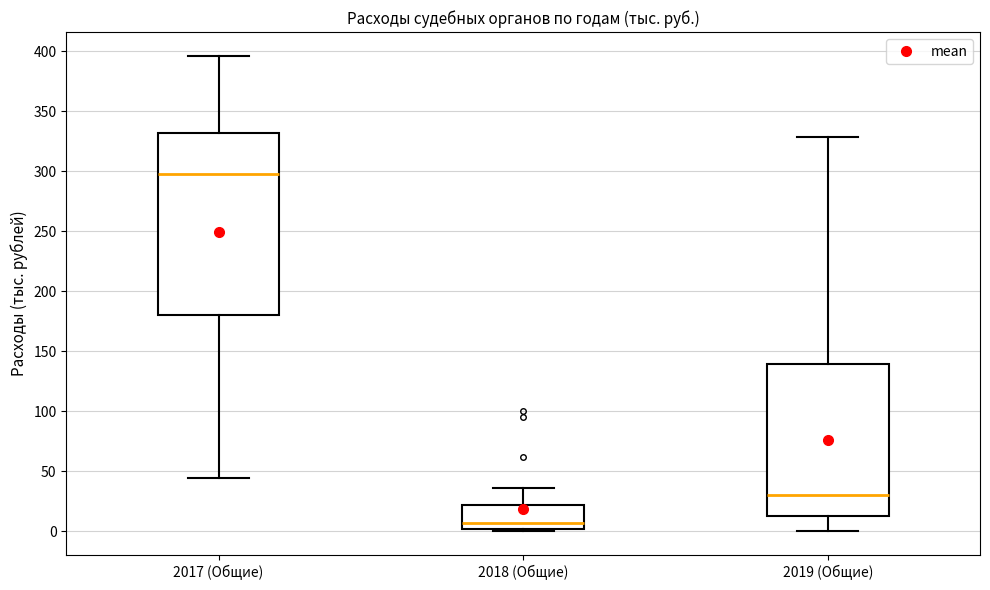

Reading left to right, read every box against the y-axis: the position of its median line, the range the box covers, and the ends of its whiskers. The values are not printed on the chart, so give them approximately, as read against the axis.

2017 (Общие): median 300, box 180 to 330, whiskers 45 to 395
2018 (Общие): median 5, box 0 to 20, whiskers 0 (just below the box's lower edge) to 35
2019 (Общие): median 30, box 10 to 140, whiskers 0 to 330